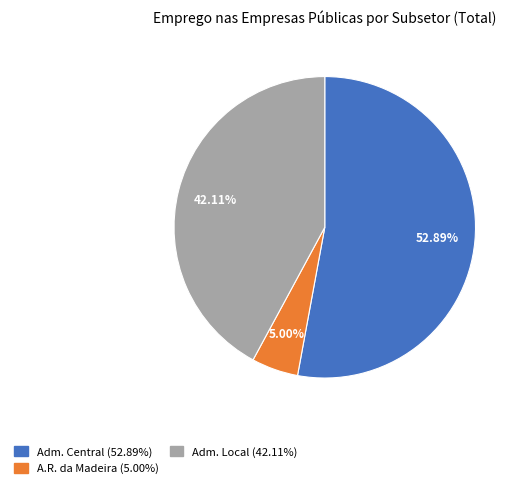

Is there any slice that represents more than half of the pie?

Yes